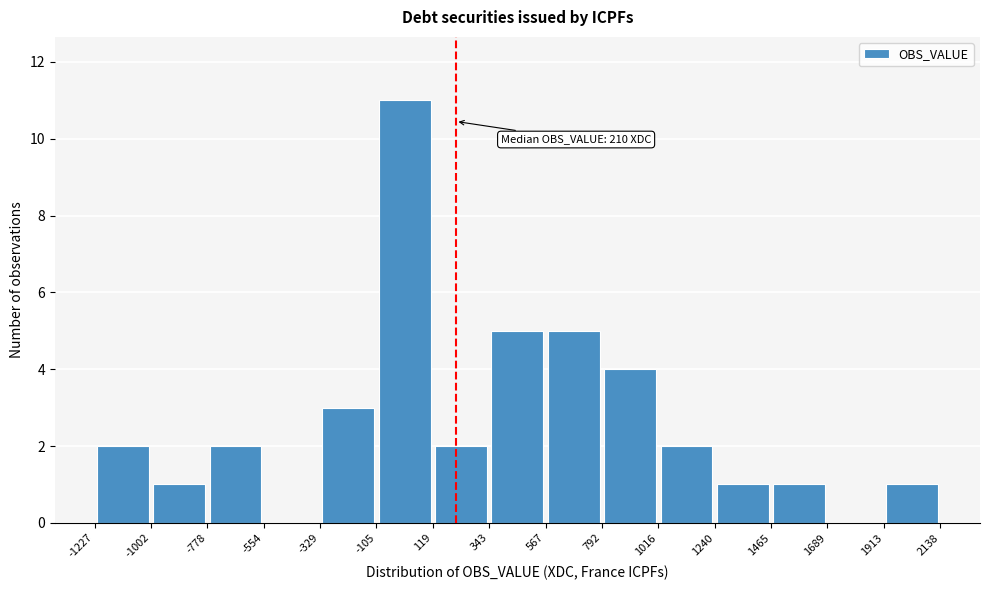

Over which range of the x-axis is the bar tallest?

-105 to 119